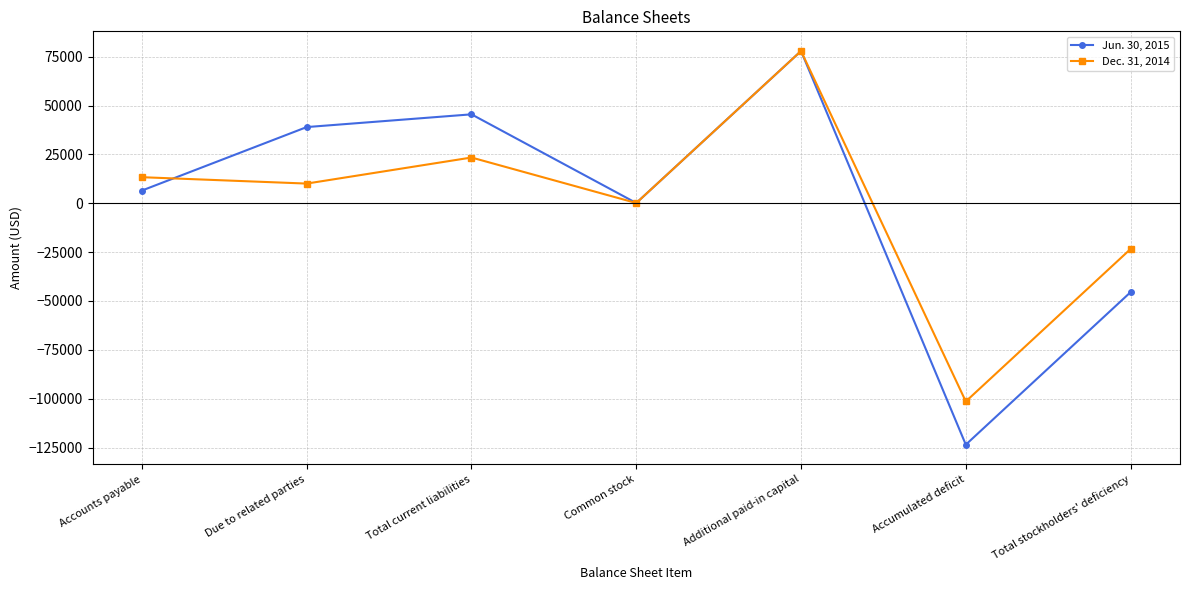

Read the Jun. 30, 2015 value at Total stockholders' deficiency, to the nearest 100.

-45500